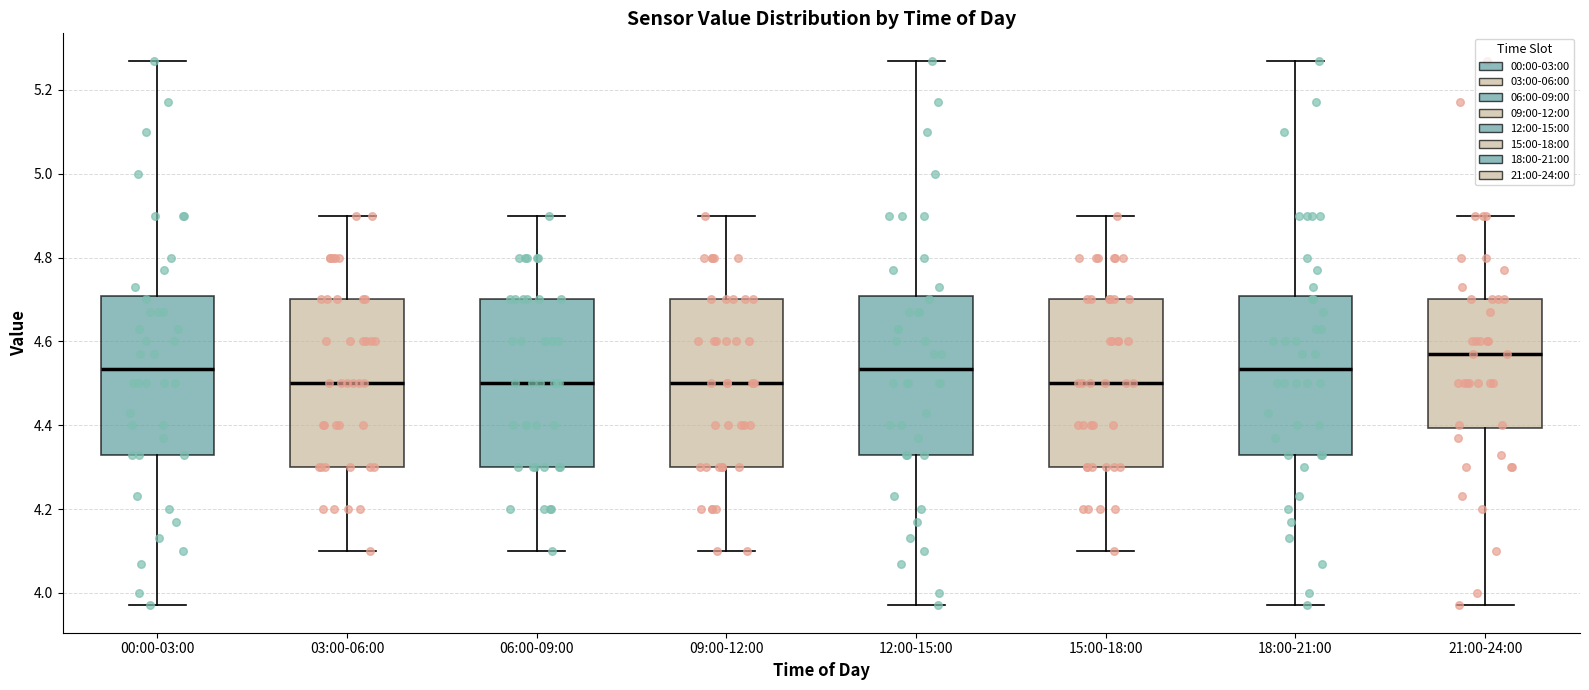

Reading left to right, read every box against the y-axis: the position of its median line, the range the box covers, and the ends of its whiskers. The values are not printed on the chart, so give them approximately, as read against the axis.

00:00-03:00: median 4.54, box 4.34 to 4.70, whiskers 3.98 to 5.28
03:00-06:00: median 4.50, box 4.30 to 4.70, whiskers 4.10 to 4.90
06:00-09:00: median 4.50, box 4.30 to 4.70, whiskers 4.10 to 4.90
09:00-12:00: median 4.50, box 4.30 to 4.70, whiskers 4.10 to 4.90
12:00-15:00: median 4.54, box 4.34 to 4.70, whiskers 3.98 to 5.28
15:00-18:00: median 4.50, box 4.30 to 4.70, whiskers 4.10 to 4.90
18:00-21:00: median 4.54, box 4.34 to 4.70, whiskers 3.98 to 5.28
21:00-24:00: median 4.58, box 4.40 to 4.70, whiskers 3.98 to 4.90